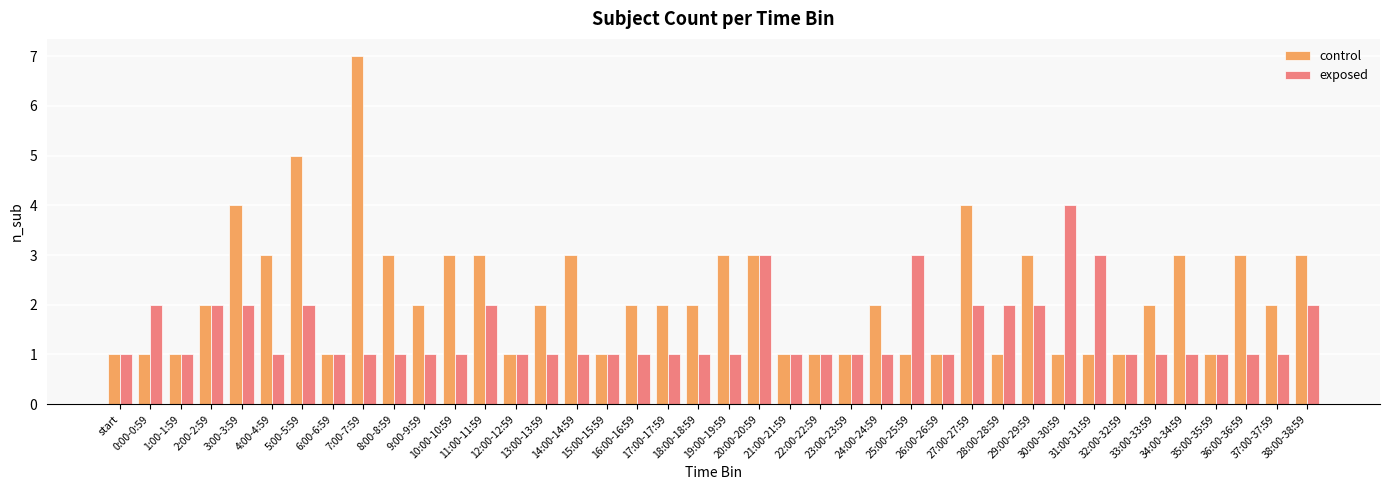

Reading right to left, extract all data points from this chart.

control: 3	2	3	1	3	2	1	1	1	3	1	4	1	1	2	1	1	1	3	3	2	2	2	1	3	2	1	3	3	2	3	7	1	5	3	4	2	1	1	1
exposed: 2	1	1	1	1	1	1	3	4	2	2	2	1	3	1	1	1	1	3	1	1	1	1	1	1	1	1	2	1	1	1	1	1	2	1	2	2	1	2	1